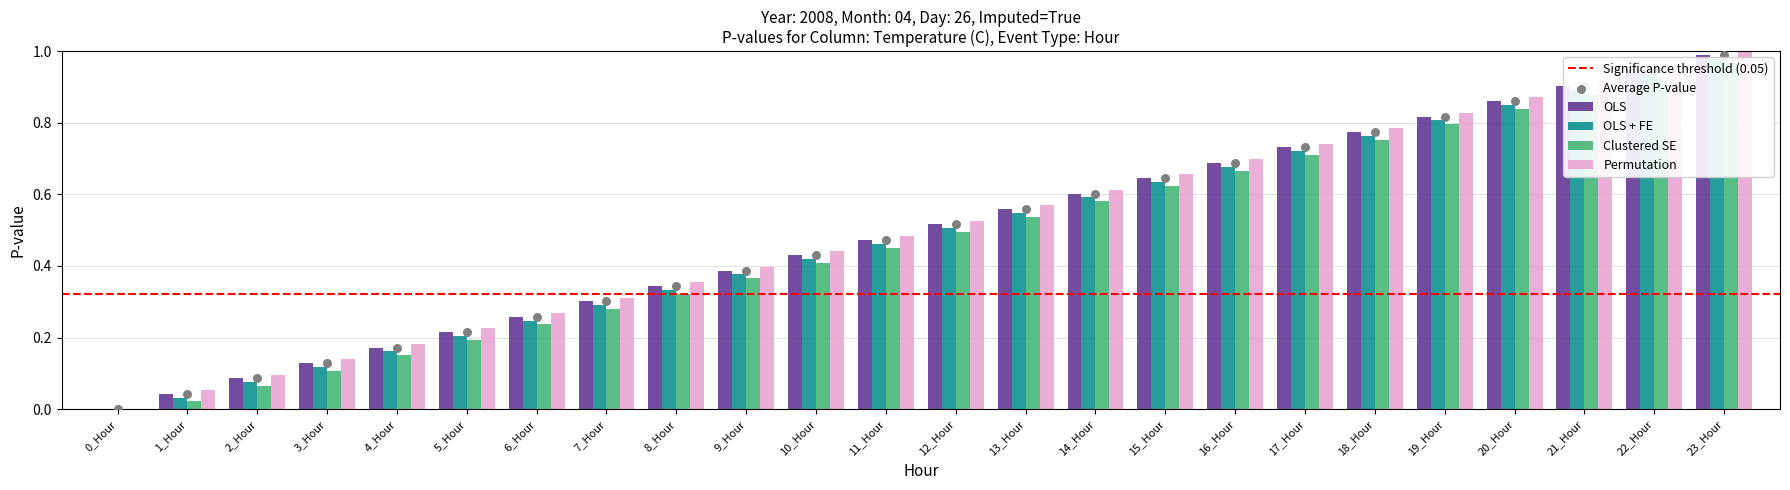

Is the value of OLS at 2_Hour greater than the value of Clustered SE at 0_Hour?

Yes